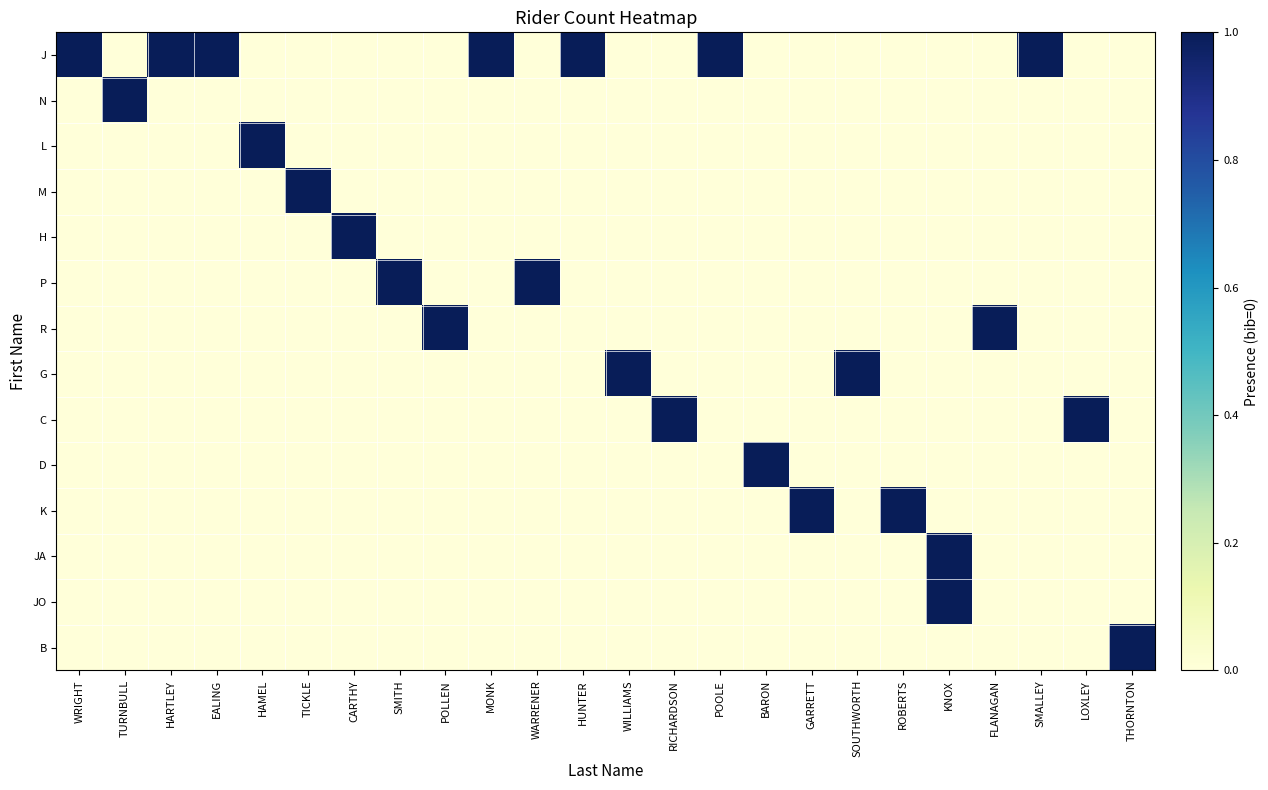

Which series changed the most between EALING and CARTHY?

J